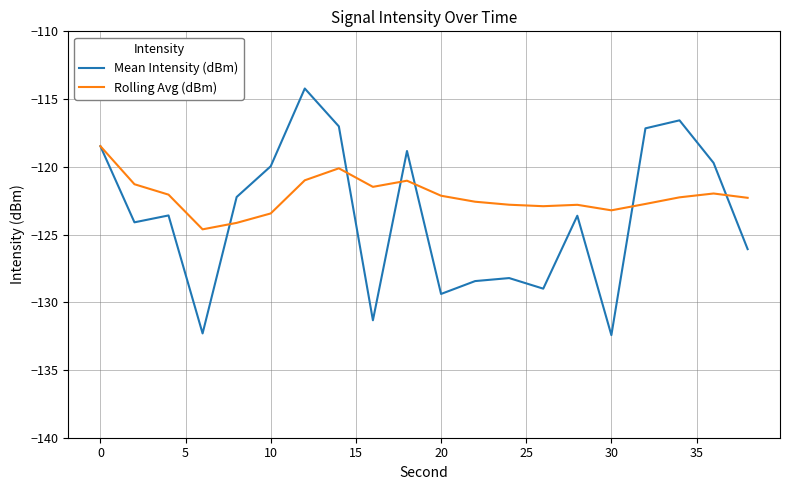

Which series has the widest spread of values?

Mean Intensity (dBm)